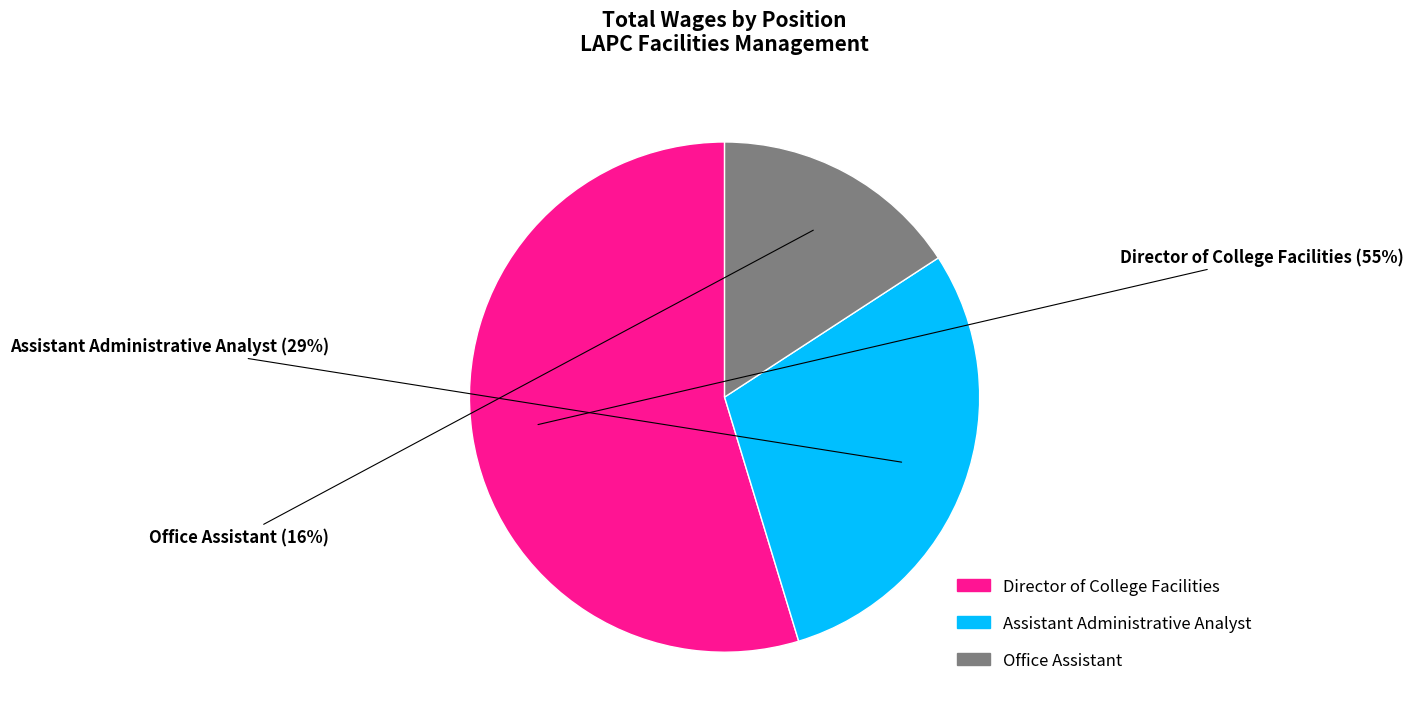

Does Assistant Administrative Analyst account for over 50% of the chart?

No